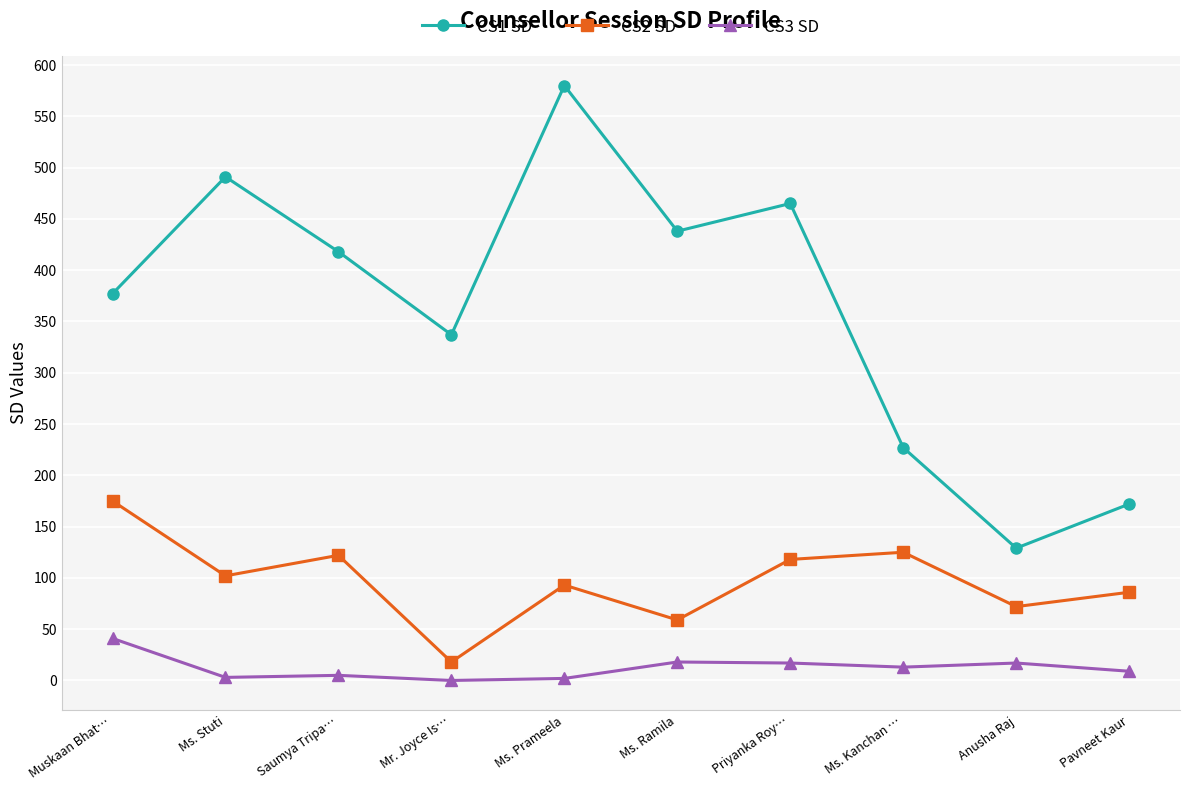

What value does the CS3 SD series have at Anusha Raj, to the nearest 10?

20